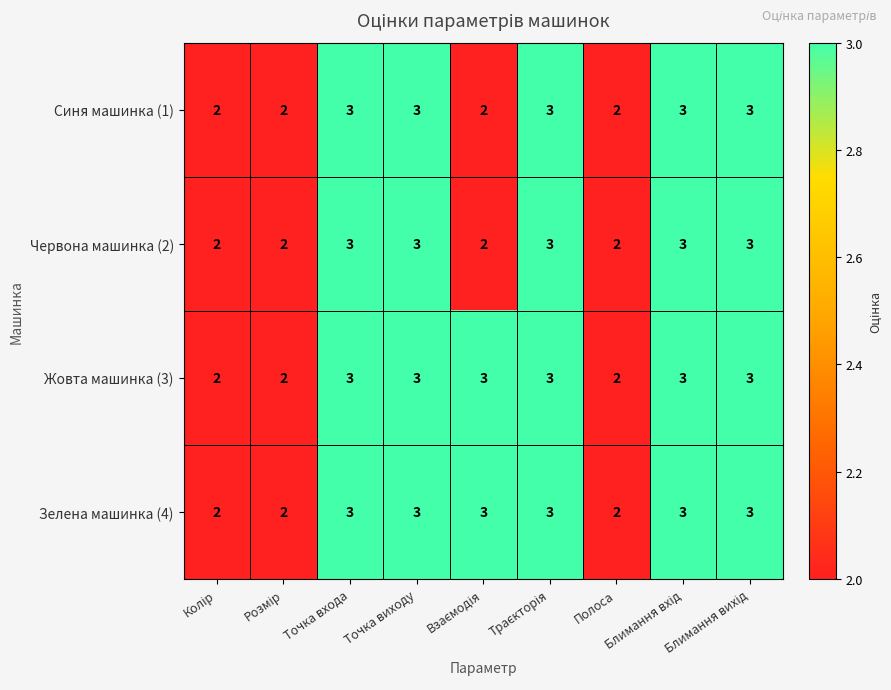

Count the Синя машинка (1) values in the range 2 to 3.

9